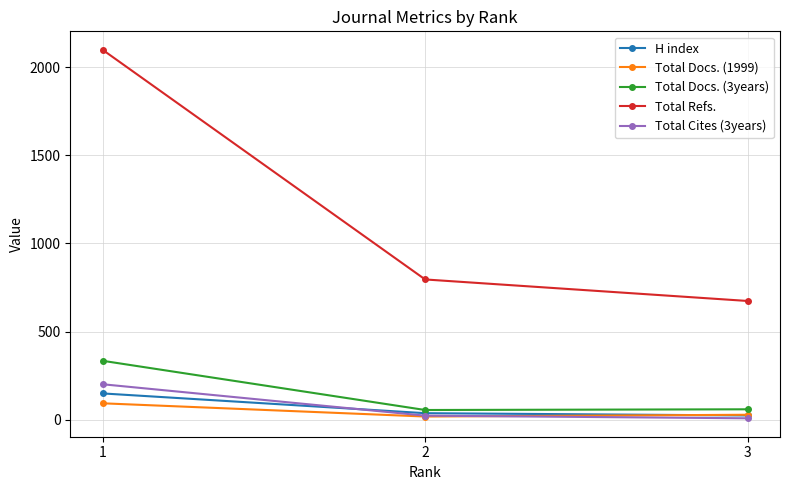

The Total Refs. series shows 290 at 2. True or false?

False